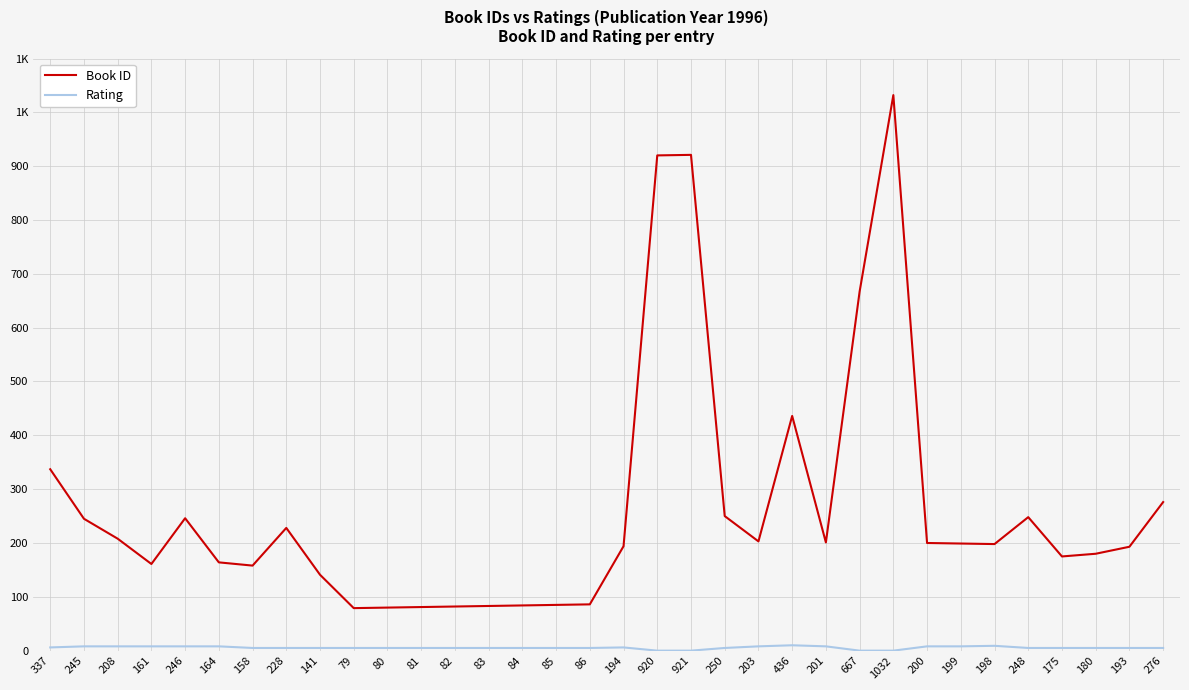

What is the value of the Rating point at the 8th from the left?

5